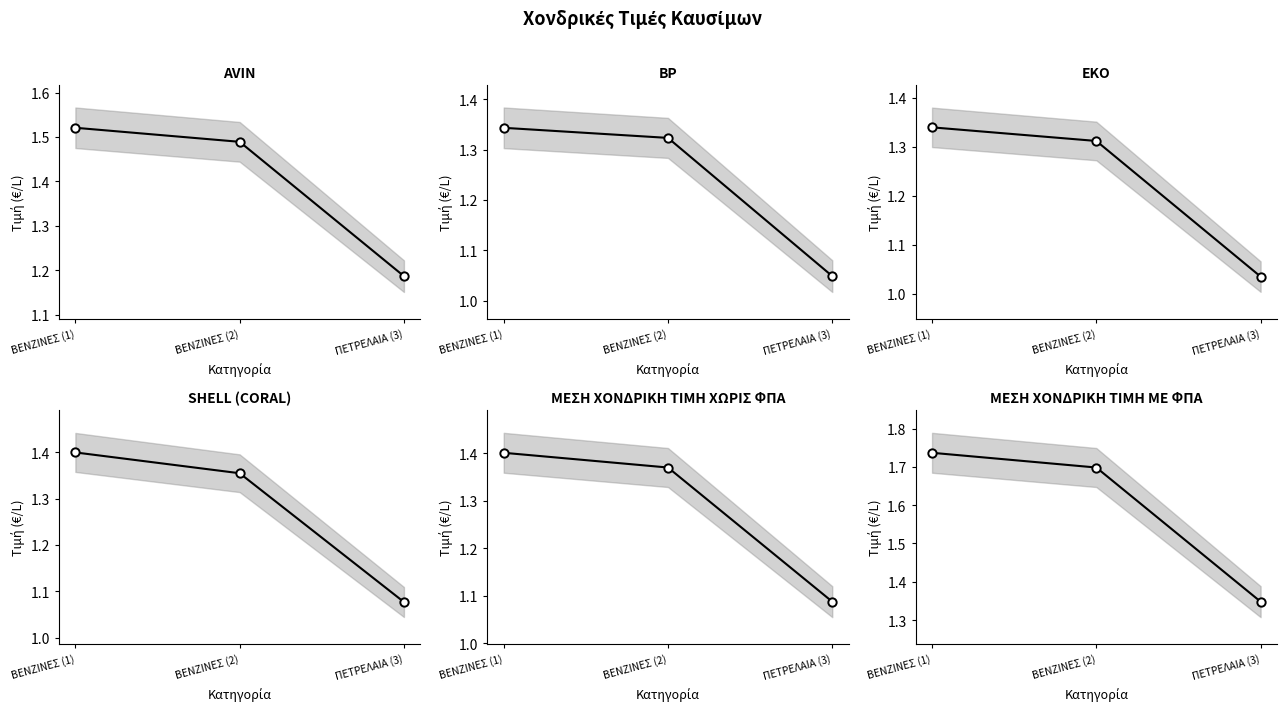

Does the chart display data point markers on the line(s)?

Yes